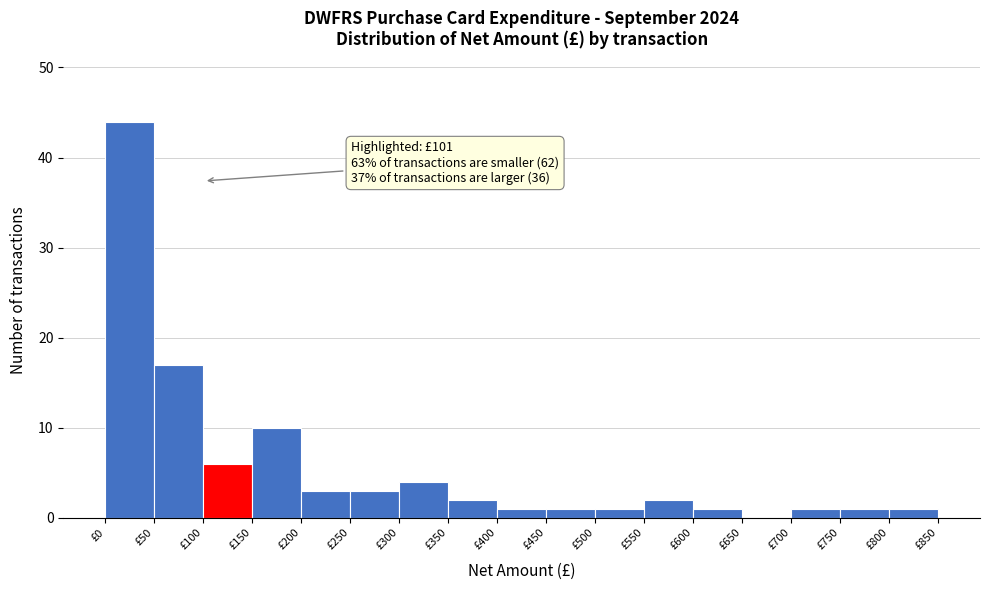

Over which range of the x-axis is the bar tallest?

0 to 50